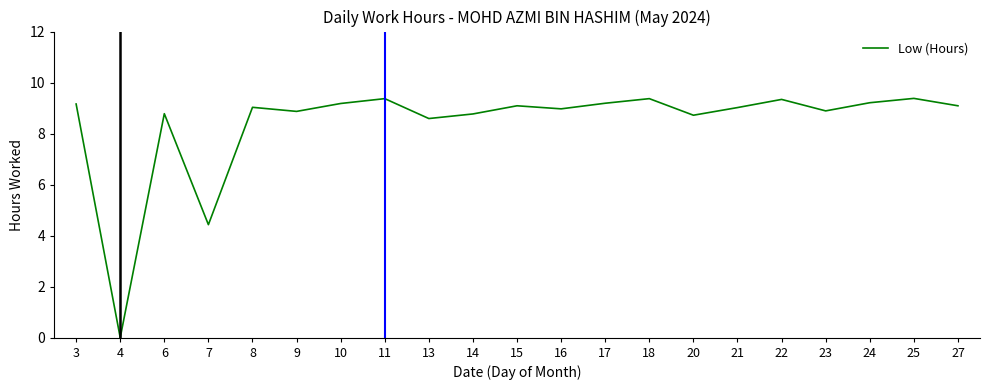

What is the sum of the values at 9 and 3?

18.0